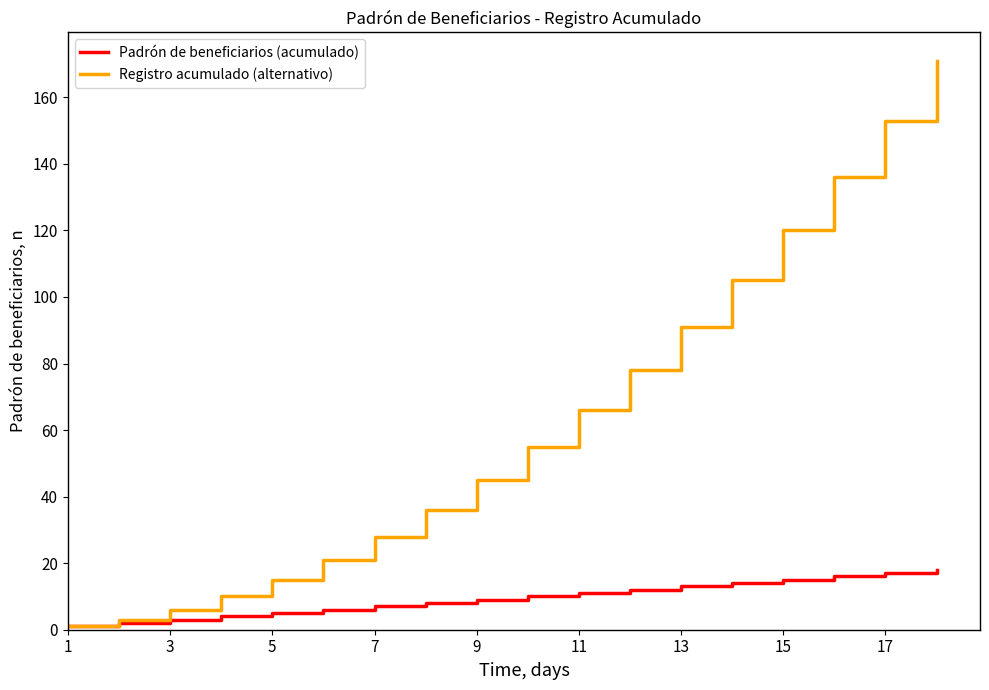

Which series has the widest spread of values?

Registro acumulado (alternativo)